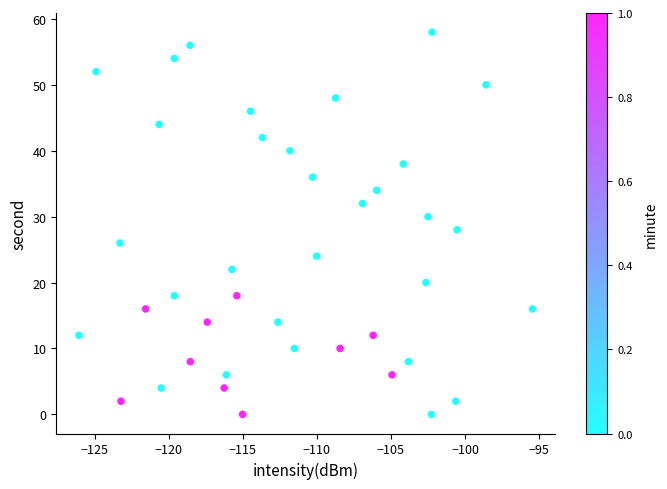

What is the range of Y values (max minus min)?

58